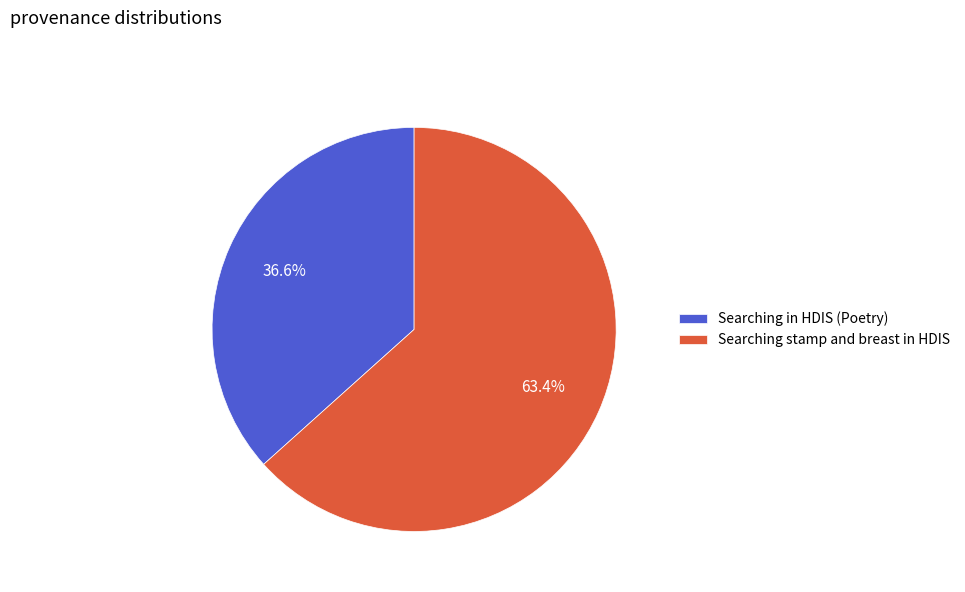

How many slices are in this pie chart?

2